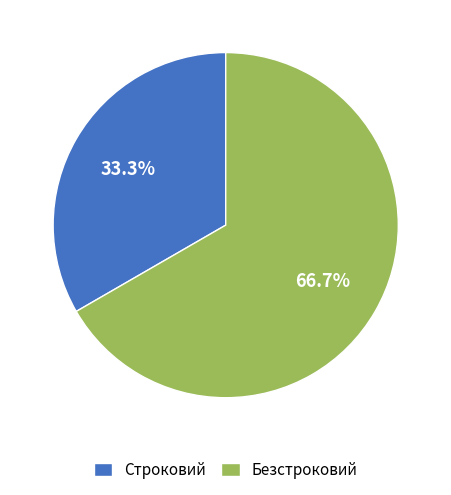

What percentage do Строковий and Безстроковий together represent?

100.0%